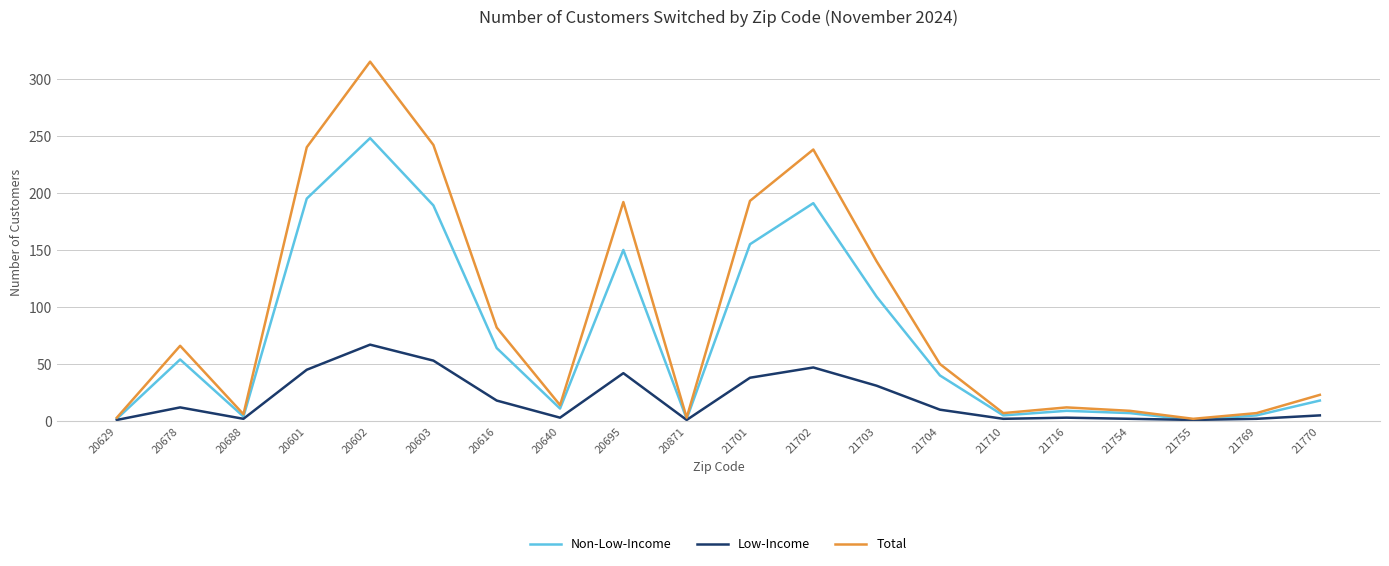

The Non-Low-Income series shows 14 at 21704. True or false?

False